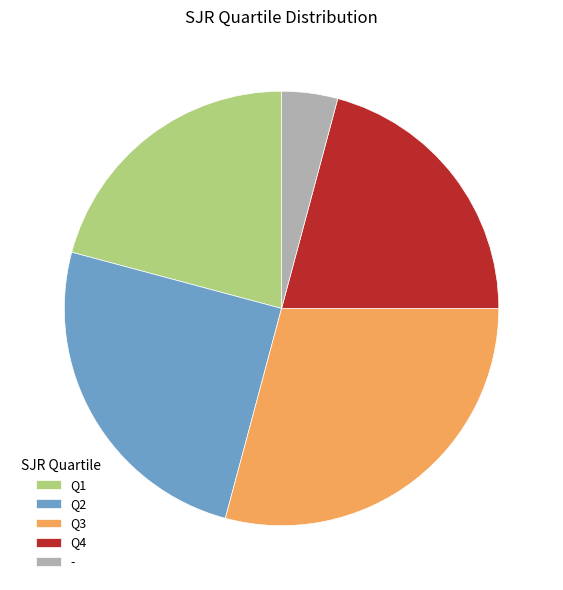

Combined, do - and Q2 account for over 50%?

No